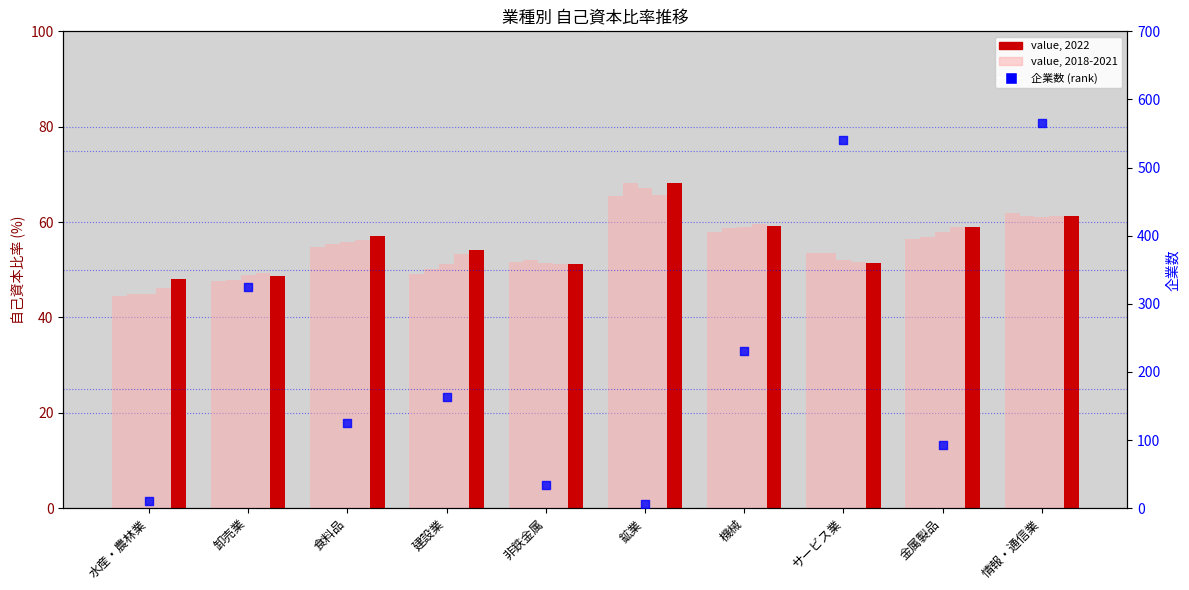

Which series has the largest total across all categories?

percentile rank (企業数)